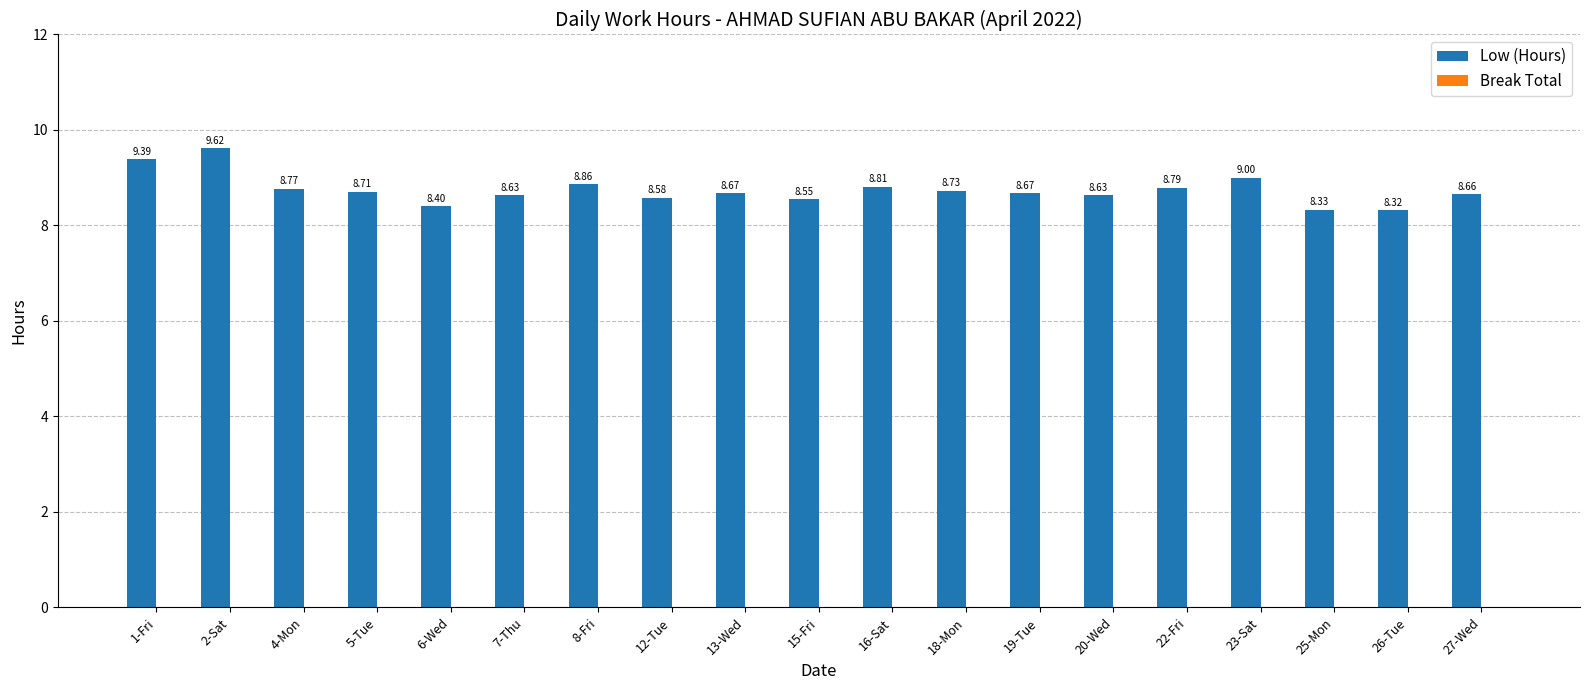

What is the change in value from 2-Sat to 25-Mon?

-1.3